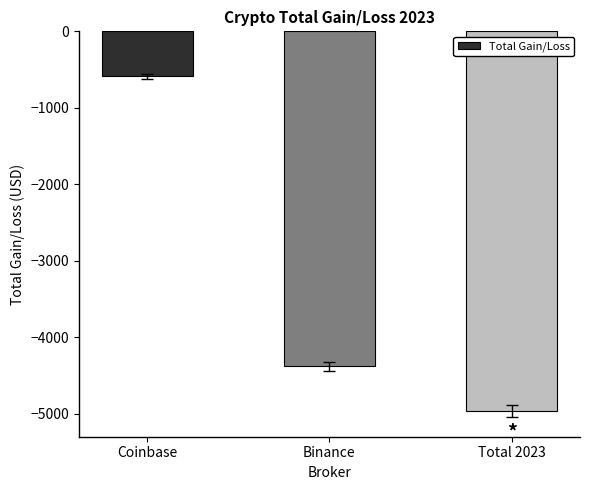

What is the value of the 3rd bar from the left?

-4968.4